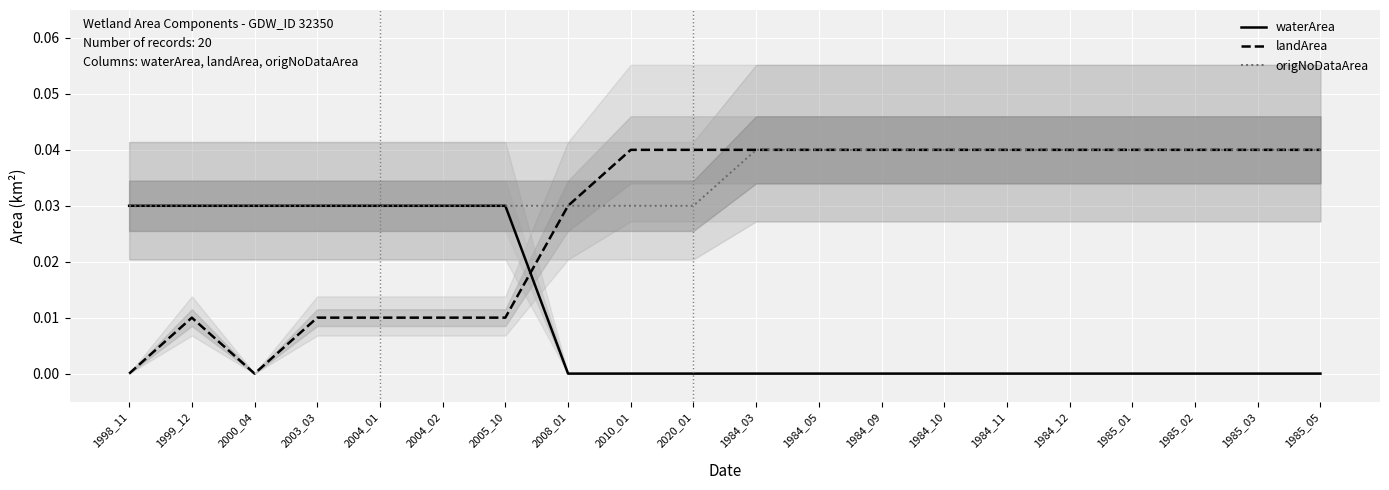

Is the value of origNoDataArea at 2000_04 greater than the value of landArea at 1985_03?

No